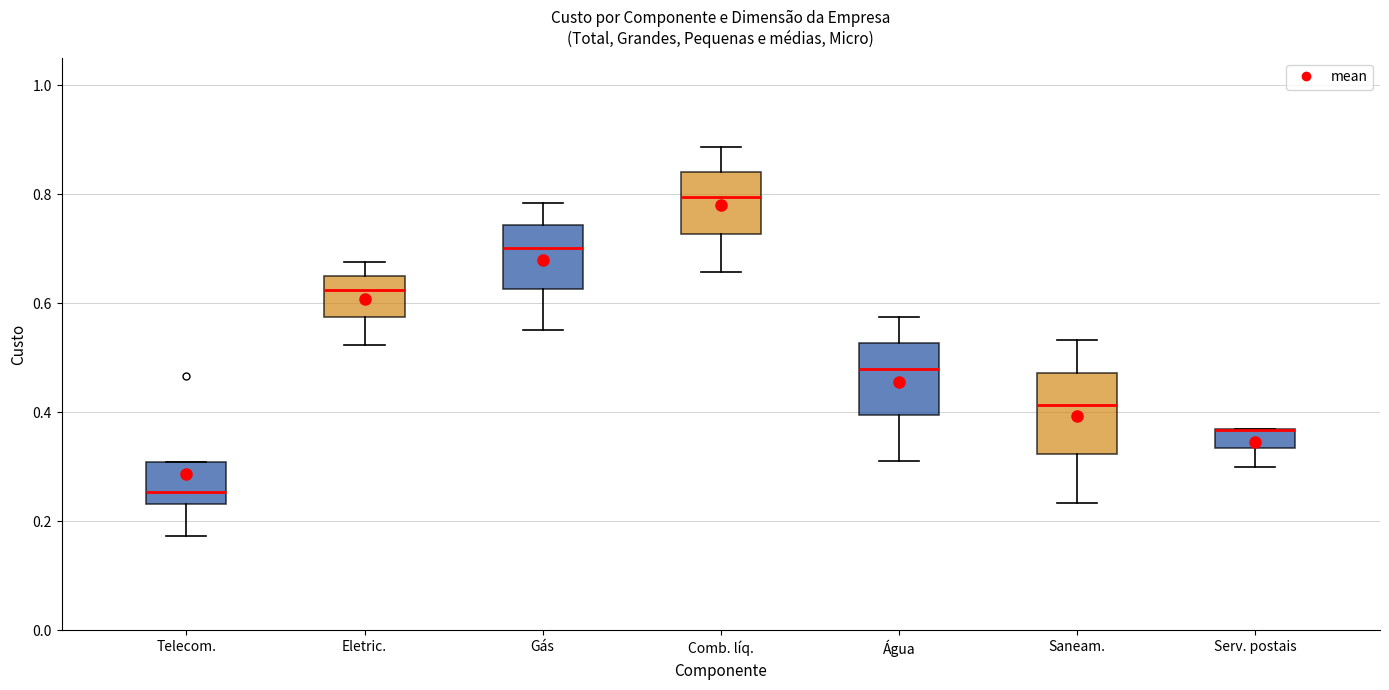

Reading left to right, transcribe this box plot: for each box, give where its median line is, the range the box spans, and where its two whiskers end, as read against the y-axis. The values are not printed on the chart, so give them approximately, as read against the axis.

Telecom.: median 0.26, box 0.24 to 0.30, whiskers 0.18 to 0.30
Eletric.: median 0.62, box 0.58 to 0.66, whiskers 0.52 to 0.68
Gás: median 0.70, box 0.62 to 0.74, whiskers 0.56 to 0.78
Comb. líq.: median 0.80, box 0.72 to 0.84, whiskers 0.66 to 0.88
Água: median 0.48, box 0.40 to 0.52, whiskers 0.30 to 0.58
Saneam.: median 0.42, box 0.32 to 0.48, whiskers 0.24 to 0.54
Serv. postais: median 0.36 (drawn on the box's upper edge), box 0.34 to 0.36, whiskers 0.30 to 0.36